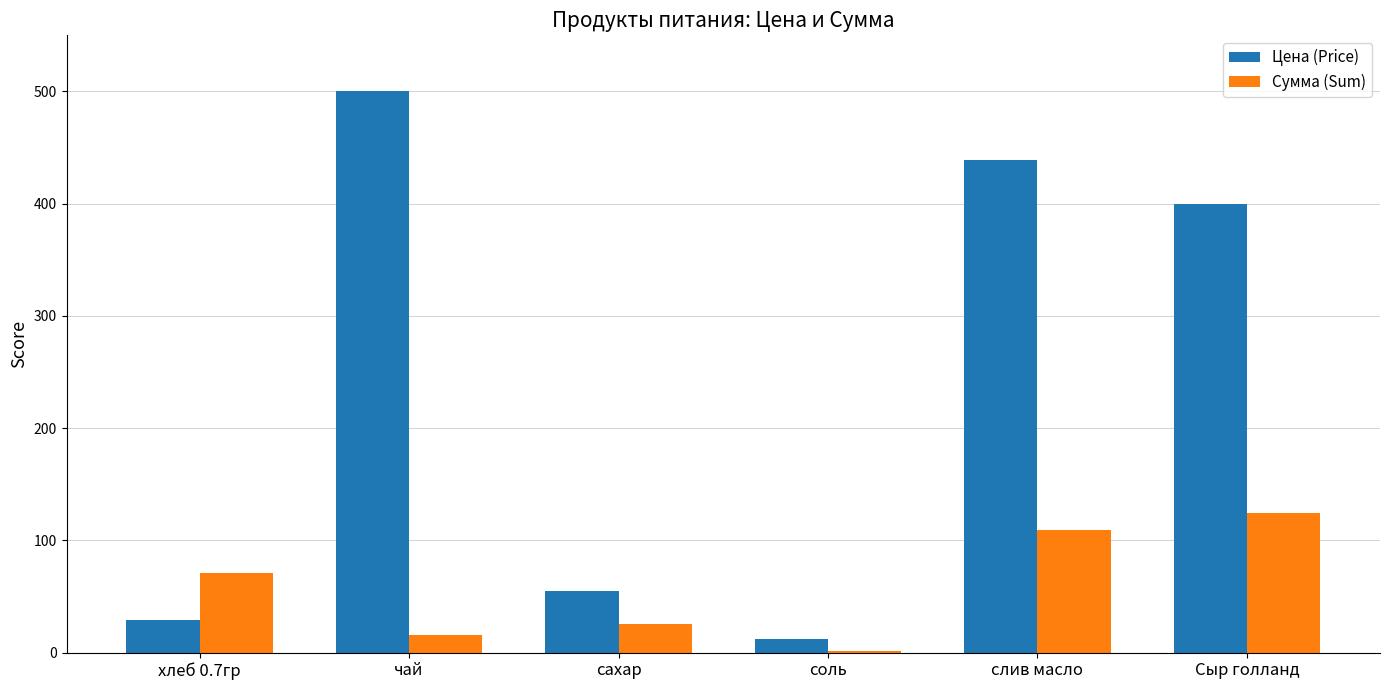

Between чай and соль, which series saw the biggest shift?

Цена (Price)